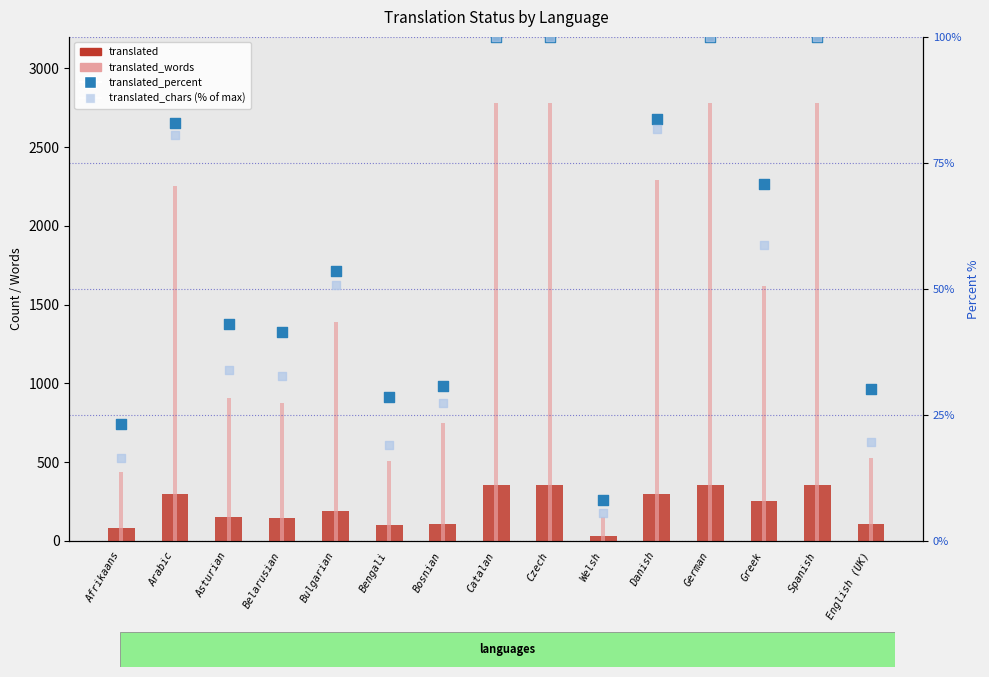

Which series has the largest total across all categories?

translated_words